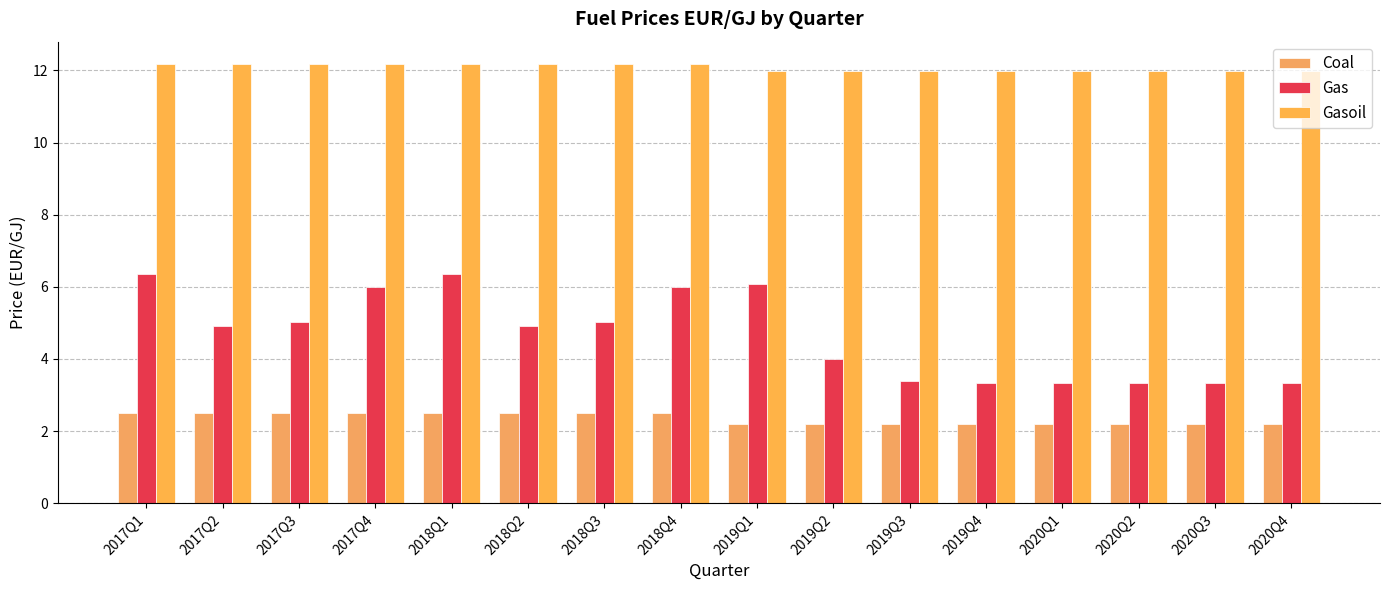

Rank the series at 2020Q4 from lowest to highest value.

Coal, Gas, Gasoil